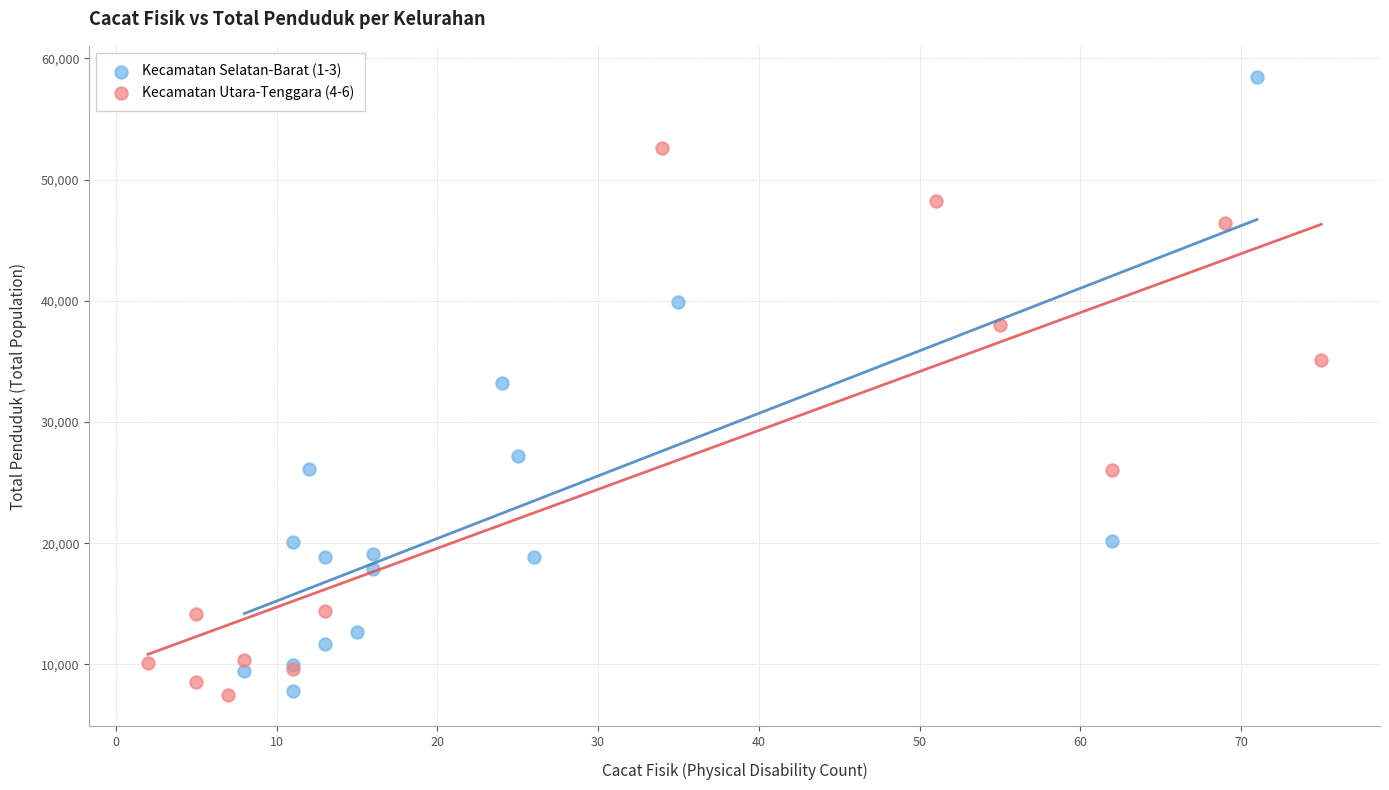

Which series has the largest Y range (max minus min)?

Kecamatan Selatan-Barat (1-3)